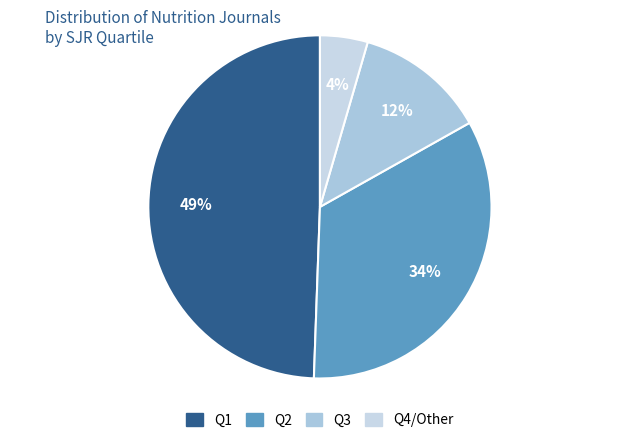

What is the smallest slice in the pie chart?

Q4/Other